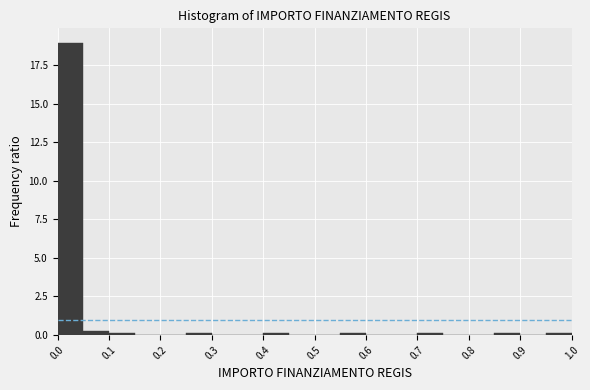

Reading left to right, transcribe this chart: for each bar, give the range it covers on the x-axis and its height. The values are not printed on the chart, so give them approximately, as read against the axis.

0.00 to 0.05: 19
0.05 to 0.10: under 0.5
0.10 to 0.15: under 0.5
0.15 to 0.20: 0
0.20 to 0.25: 0
0.25 to 0.30: under 0.5
0.30 to 0.35: 0
0.35 to 0.40: 0
0.40 to 0.45: under 0.5
0.45 to 0.50: 0
0.50 to 0.55: 0
0.55 to 0.60: under 0.5
0.60 to 0.65: 0
0.65 to 0.70: 0
0.70 to 0.75: under 0.5
0.75 to 0.80: 0
0.80 to 0.85: 0
0.85 to 0.90: under 0.5
0.90 to 0.95: 0
0.95 to 1.00: under 0.5